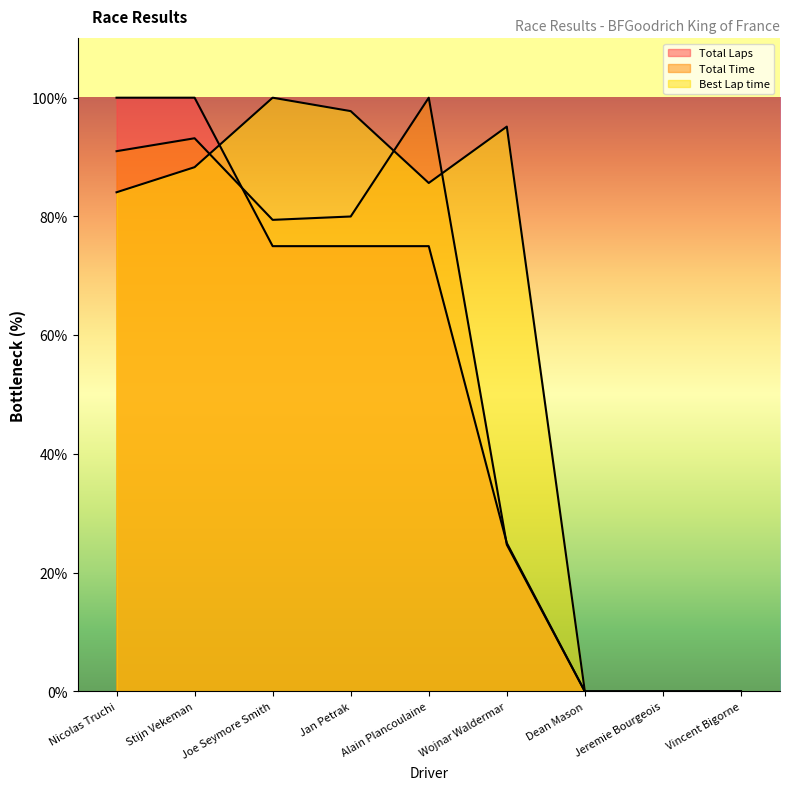

Reading right to left, list all the values displayed in this chart.

Total Laps: Vincent Bigorne=0.0	Jeremie Bourgeois=0.0	Dean Mason=0.0	Wojnar Waldermar=25.0	Alain Plancoulaine=75.0	Jan Petrak=75.0	Joe Seymore Smith=75.0	Stijn Vekeman=100.0	Nicolas Truchi=100.0
Total Time: Vincent Bigorne=0.0	Jeremie Bourgeois=0.0	Dean Mason=0.0	Wojnar Waldermar=24.7	Alain Plancoulaine=100.0	Jan Petrak=80.0	Joe Seymore Smith=79.4	Stijn Vekeman=93.2	Nicolas Truchi=91.0
Best Lap time: Vincent Bigorne=0.0	Jeremie Bourgeois=0.0	Dean Mason=0.0	Wojnar Waldermar=95.1	Alain Plancoulaine=85.6	Jan Petrak=97.7	Joe Seymore Smith=100.0	Stijn Vekeman=88.3	Nicolas Truchi=84.1